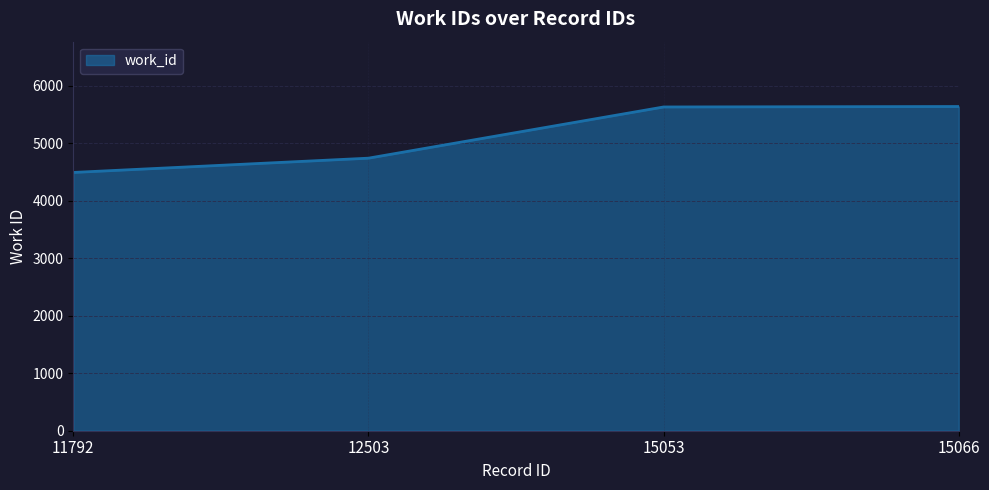

What is the sum of the values at 12503 and 11792?

9226